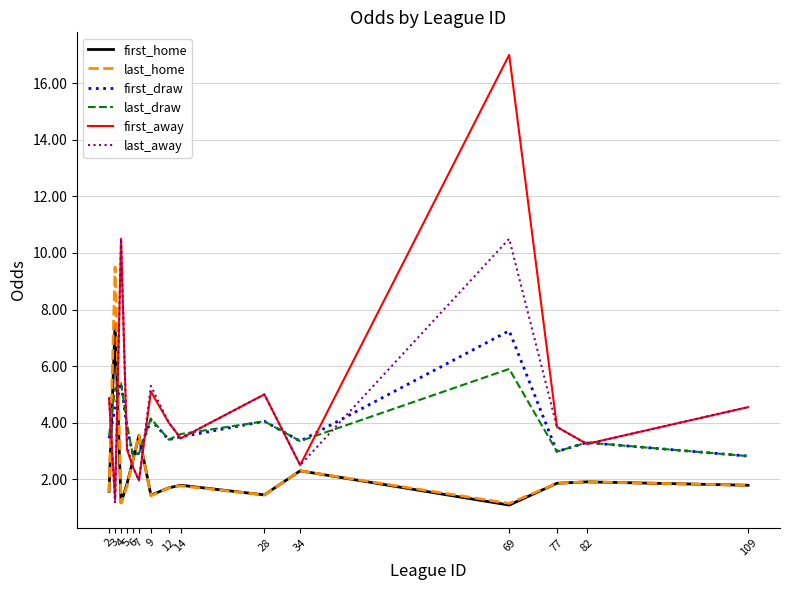

What is the minimum value shown in the chart?

1.1